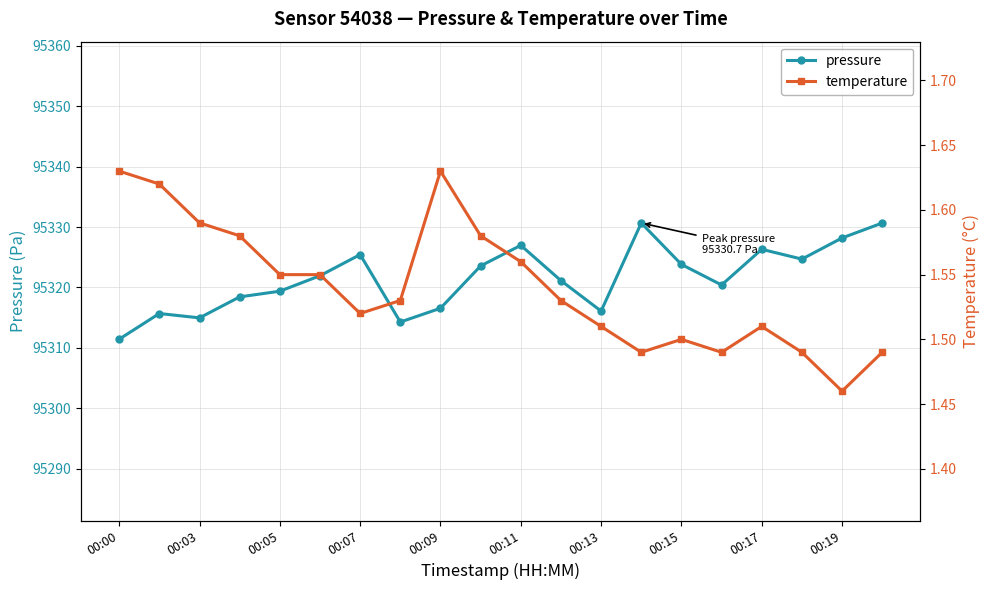

Which category has the lowest value in the pressure series?

00:00